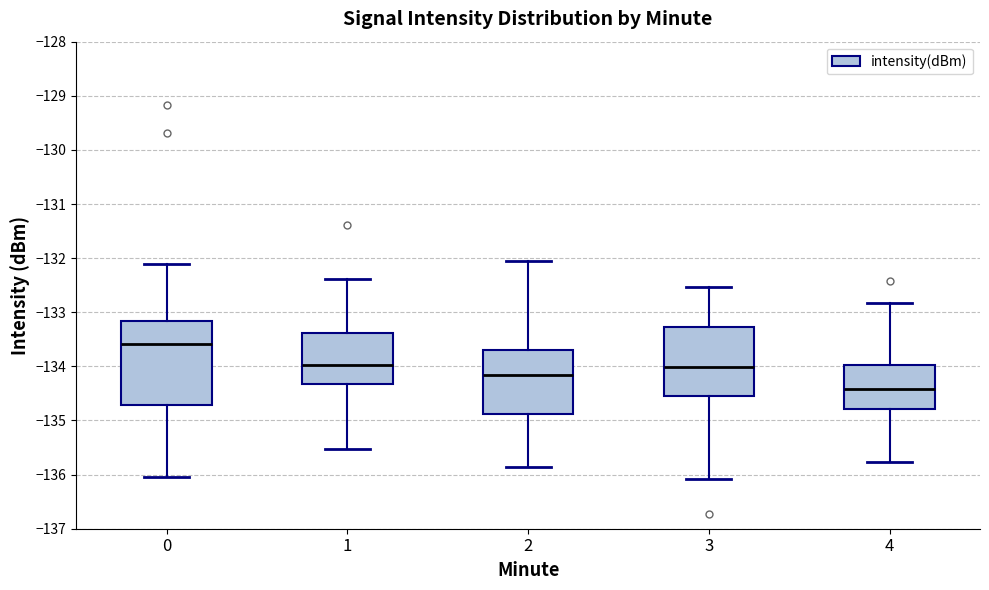

Comparing the boxes themselves (not the whiskers), which one is the tallest?

0